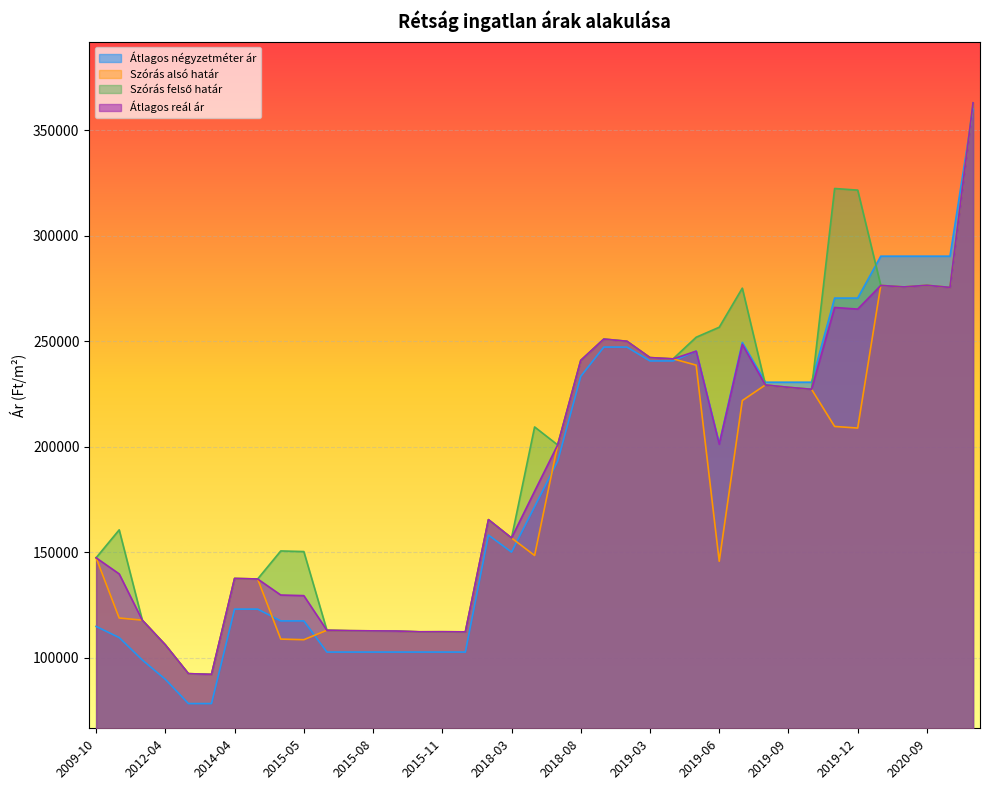

What are all the series names shown in the legend?

Átlagos négyzetméter ár, Szórás alsó határ, Szórás felső határ, Átlagos reál ár